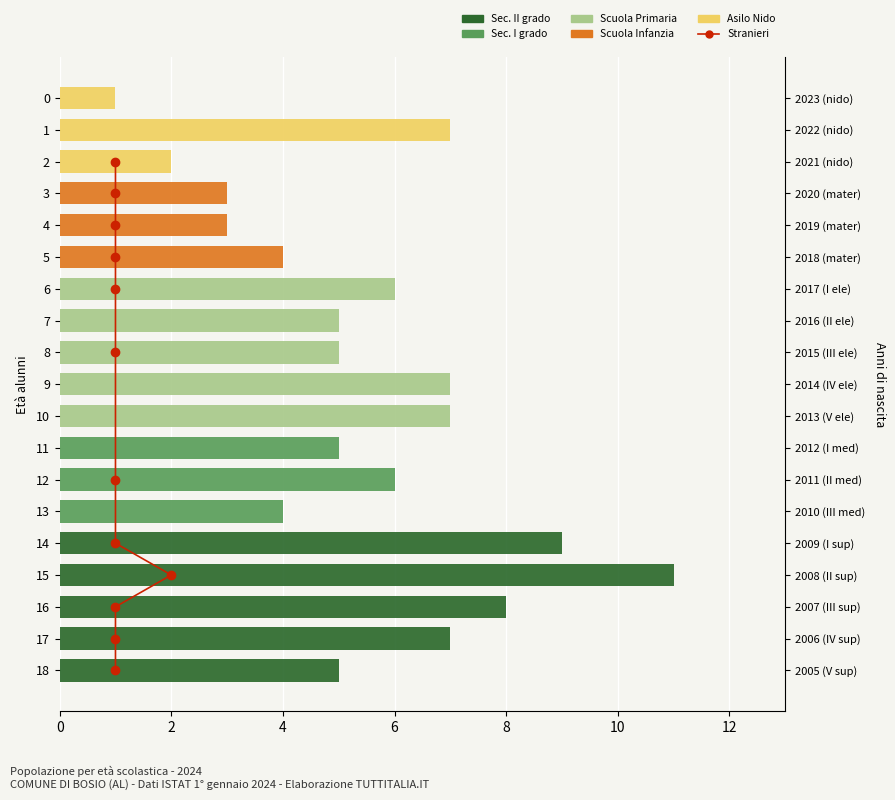

The Scuola Infanzia series shows 0 at 0. True or false?

True